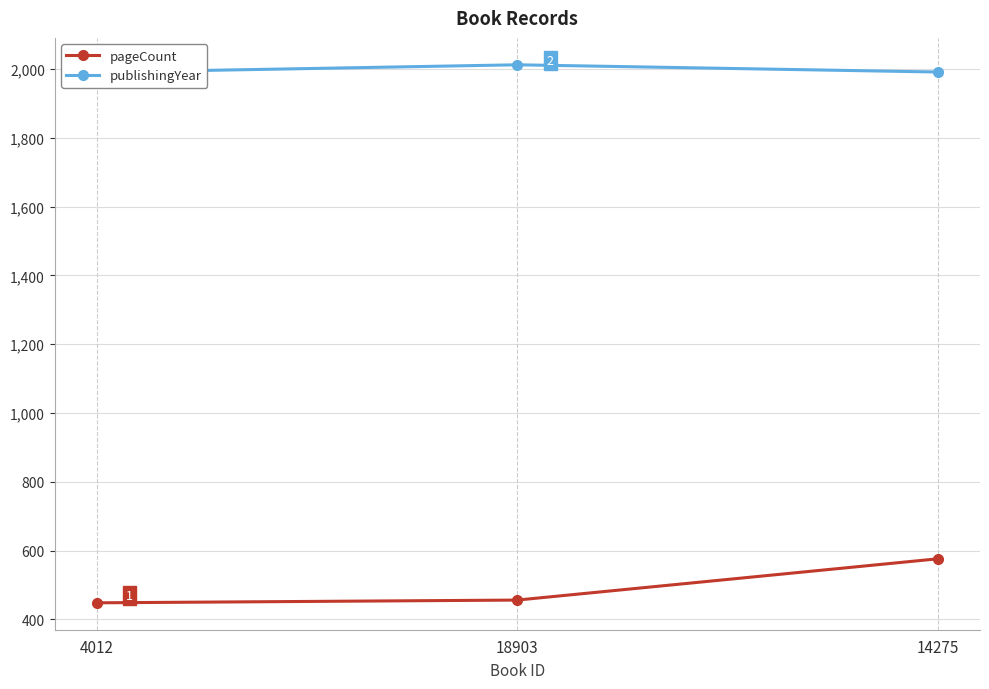

What are all the series names shown in the legend?

pageCount, publishingYear